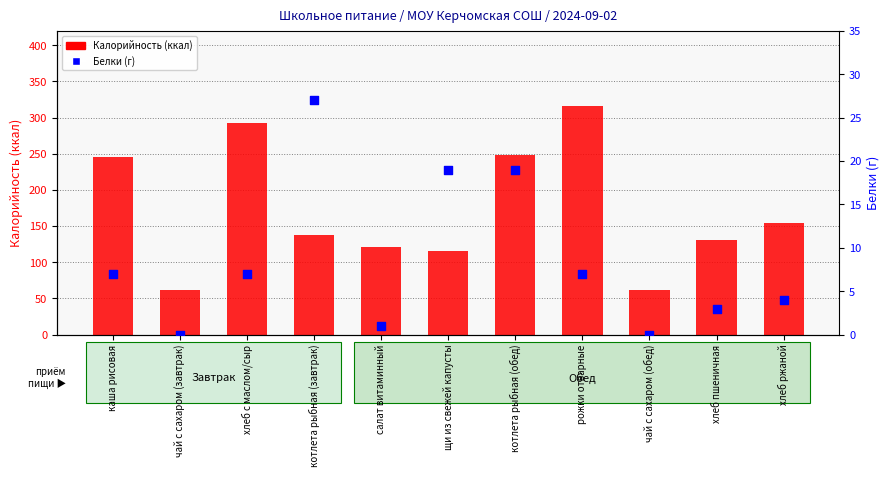

Which series reaches the minimum Y coordinate?

Белки